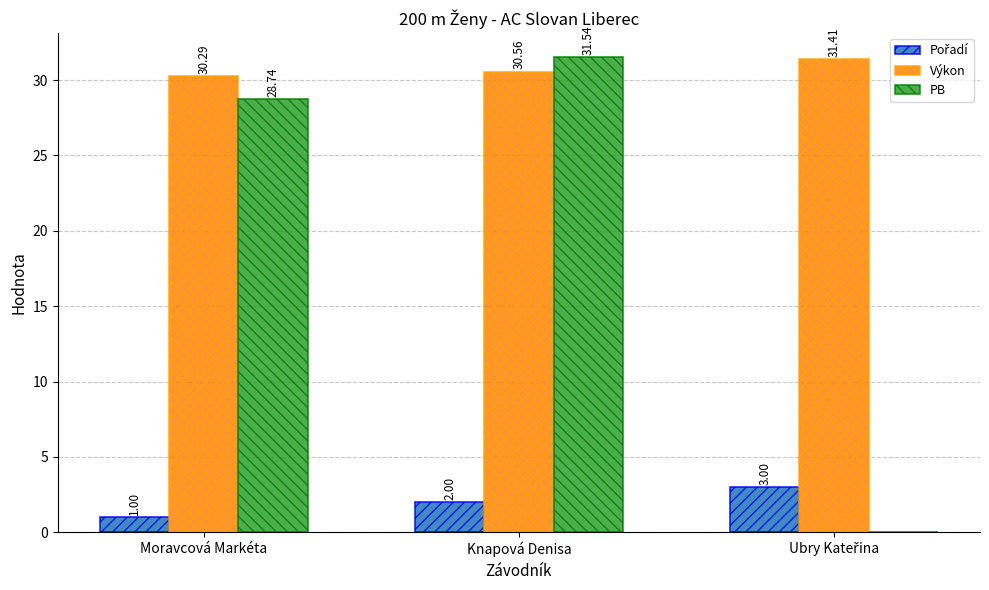

Between Moravcová Markéta and Knapová Denisa, which series saw the biggest shift?

PB